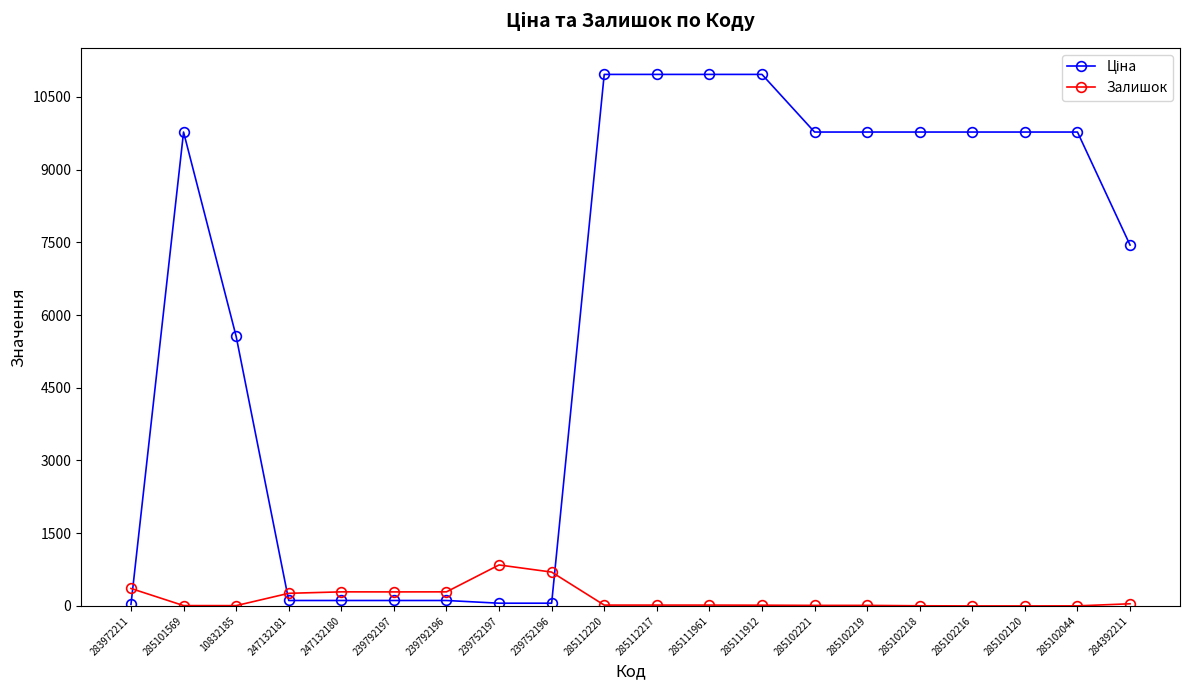

What is the sum of all Залишок values?

3181.0